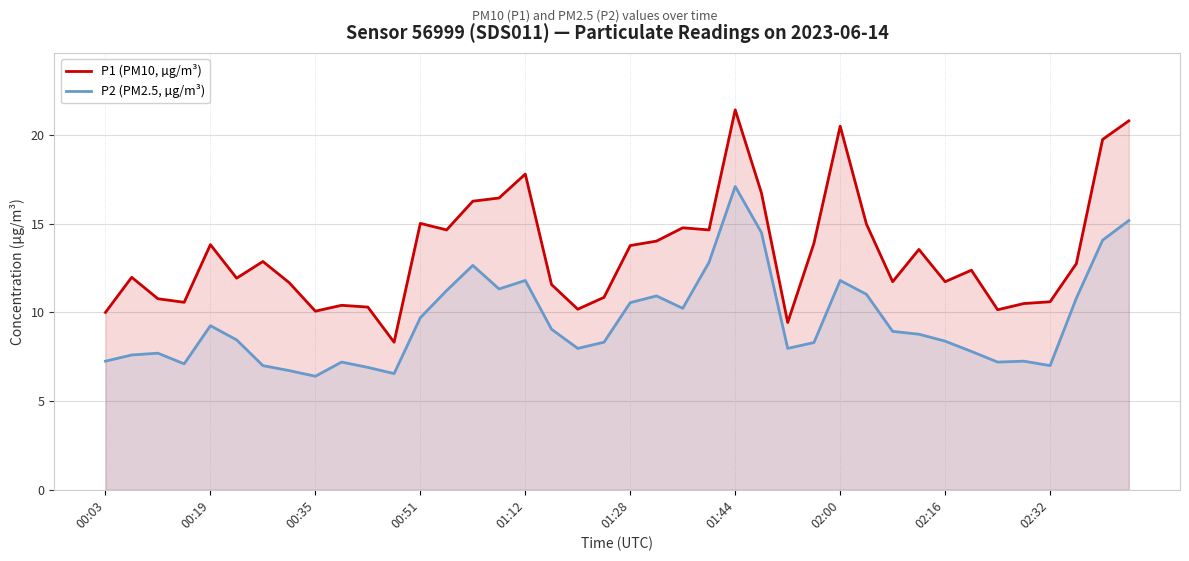

What are all the series names shown in the legend?

P1 (PM10, µg/m³), P2 (PM2.5, µg/m³)